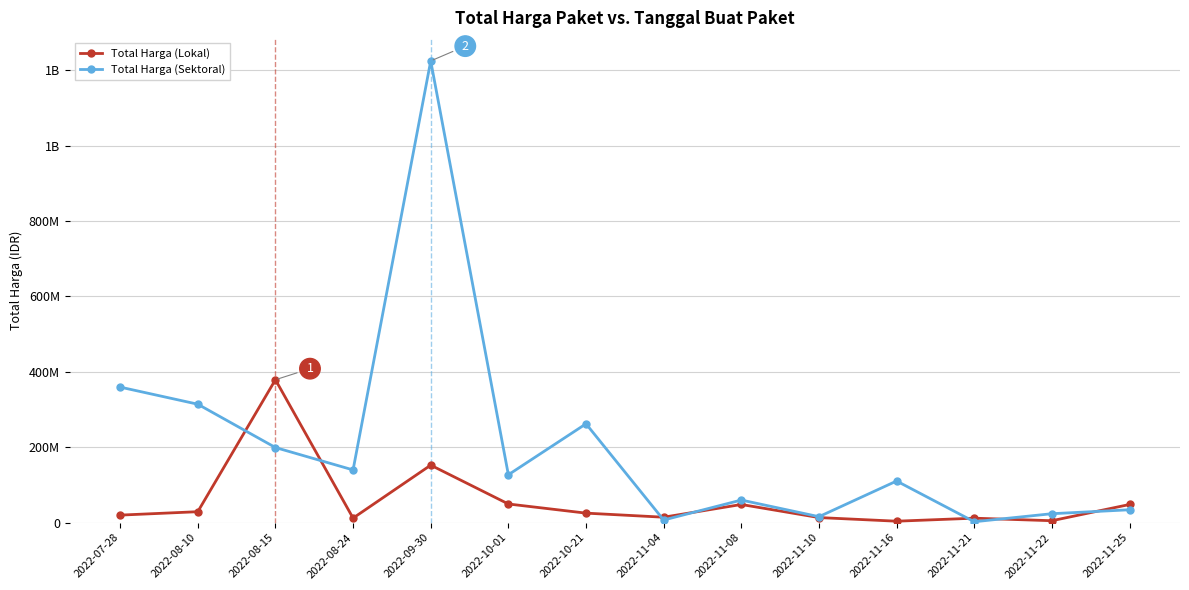

What are all the series names shown in the legend?

Total Harga (Lokal), Total Harga (Sektoral)